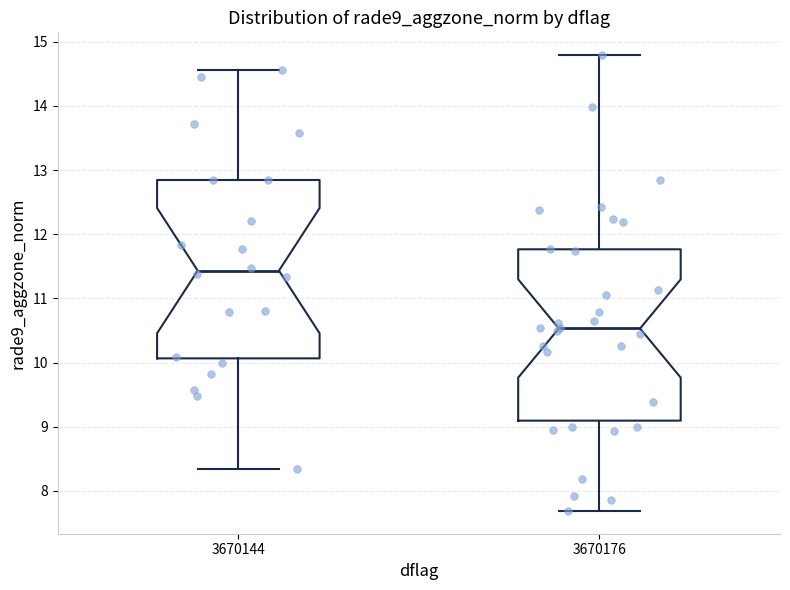

Reading left to right, transcribe this box plot: for each box, give where its median line is, the range the box spans, and where its two whiskers end, as read against the y-axis. The values are not printed on the chart, so give them approximately, as read against the axis.

3670144: median 11.4, box 10.1 to 12.8, whiskers 8.3 to 14.6
3670176: median 10.5, box 9.1 to 11.8, whiskers 7.7 to 14.8